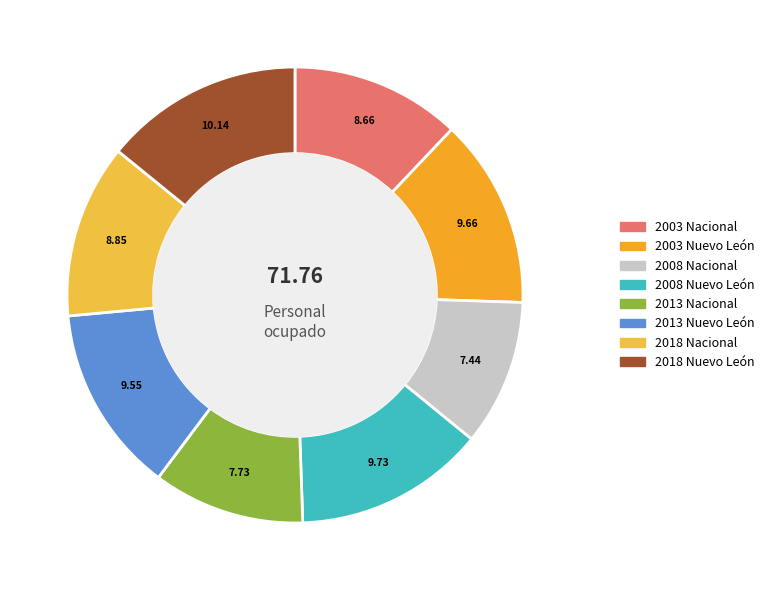

Count the number of slices in the pie.

8